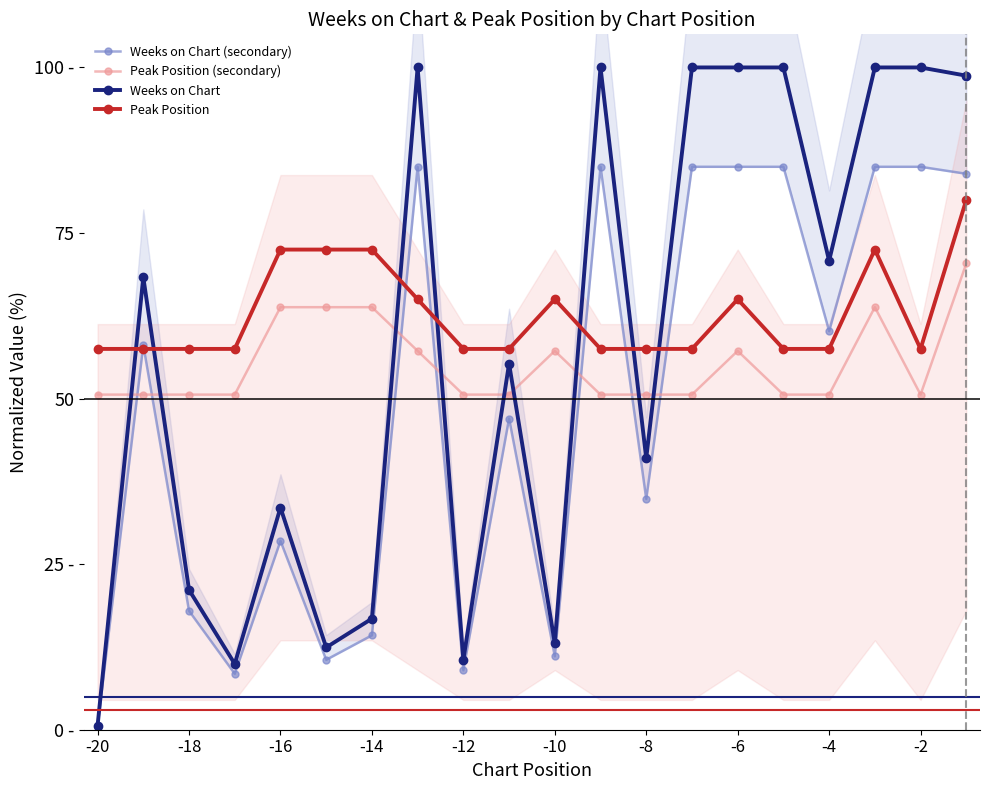

Reading left to right, transcribe all the data shown in this chart.

Weeks on Chart (secondary): 0.5	58.1	18.0	8.4	28.5	10.6	14.3	85.0	9.0	47.0	11.1	85.0	34.8	85.0	85.0	85.0	60.2	85.0	85.0	83.9
Peak Position (secondary): 50.6	50.6	50.6	50.6	63.8	63.8	63.8	57.2	50.6	50.6	57.2	50.6	50.6	50.6	57.2	50.6	50.6	63.8	50.6	70.4
Weeks on Chart: 0.6	68.3	21.1	9.9	33.5	12.4	16.8	100.0	10.6	55.3	13.0	100.0	41.0	100.0	100.0	100.0	70.8	100.0	100.0	98.8
Peak Position: 57.5	57.5	57.5	57.5	72.5	72.5	72.5	65.0	57.5	57.5	65.0	57.5	57.5	57.5	65.0	57.5	57.5	72.5	57.5	80.0